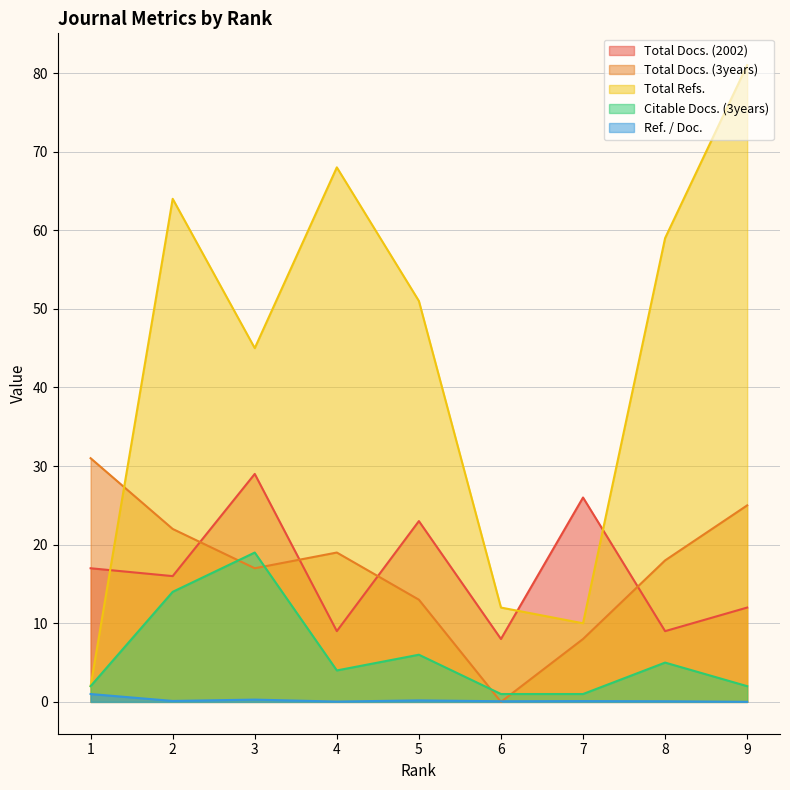

Between 1 and 7, which series saw the biggest shift?

Total Docs. (3years)